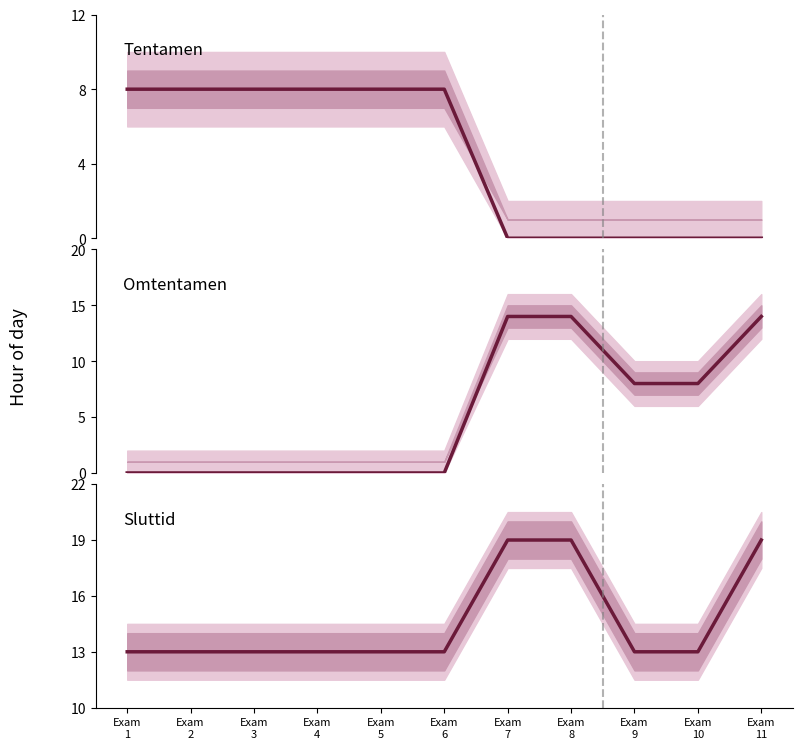

What is the total value across all series at Exam
7?

33